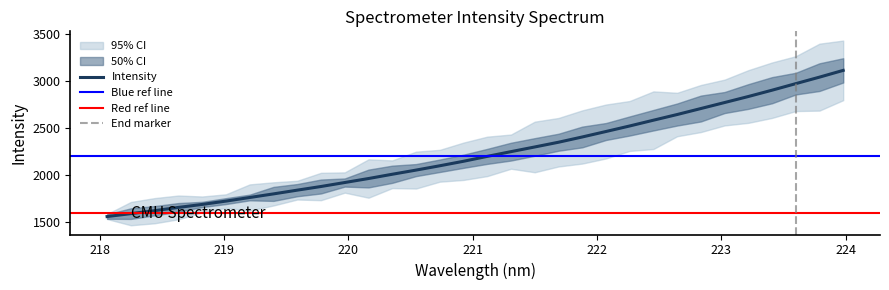

How many data points are above 2199?

16